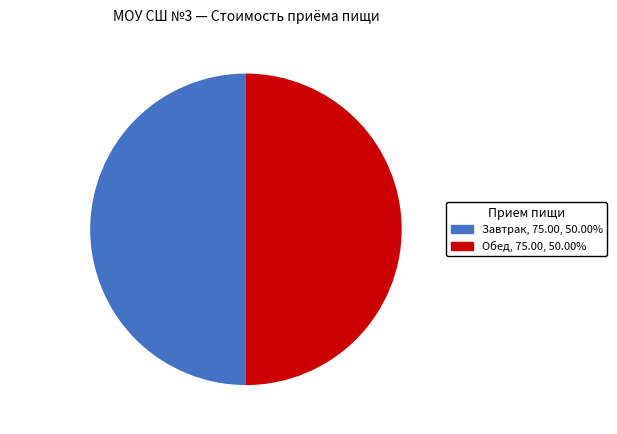

What is the ratio of the value at Завтрак to the value at Обед?

1.0